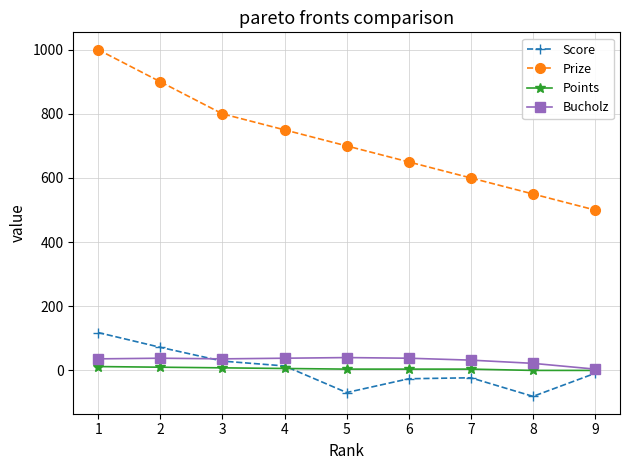

True or false: Prize and Points intersect in this chart.

False